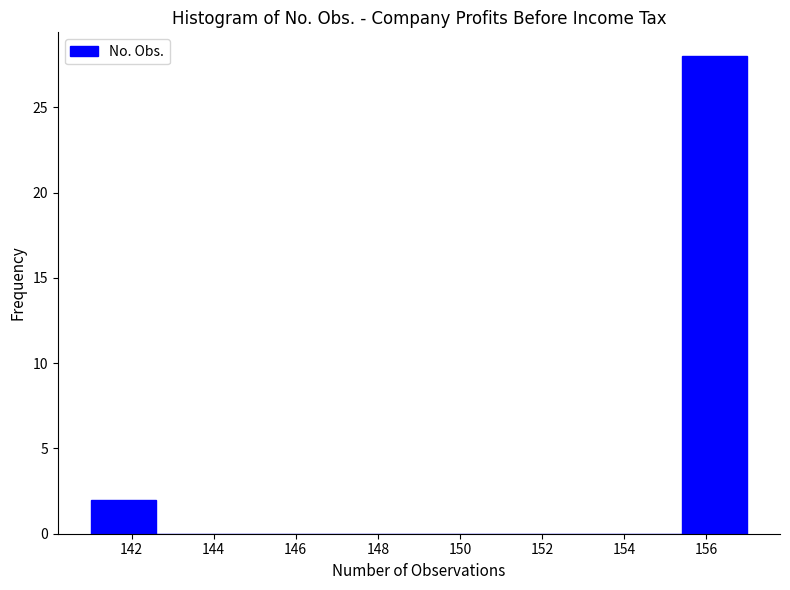

Reading left to right, transcribe this chart: for each bar, give the range it covers on the x-axis and its height. The values are not printed on the chart, so give them approximately, as read against the axis.

141.0 to 142.6: 2
142.6 to 144.2: 0
144.2 to 145.8: 0
145.8 to 147.4: 0
147.4 to 149.0: 0
149.0 to 150.6: 0
150.6 to 152.2: 0
152.2 to 153.8: 0
153.8 to 155.4: 0
155.4 to 157.0: 28